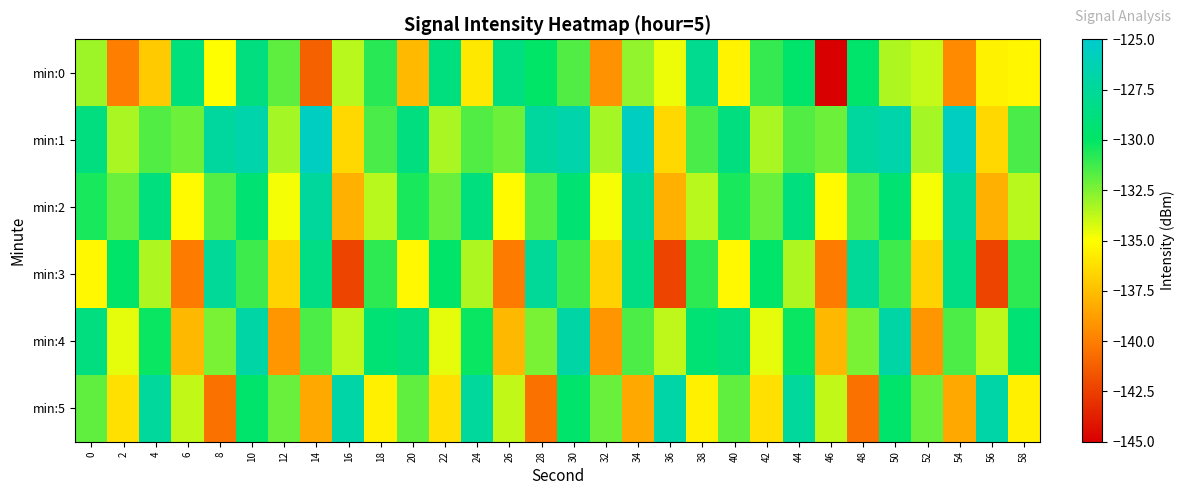

At how many categories does at least one series exceed -138?

30